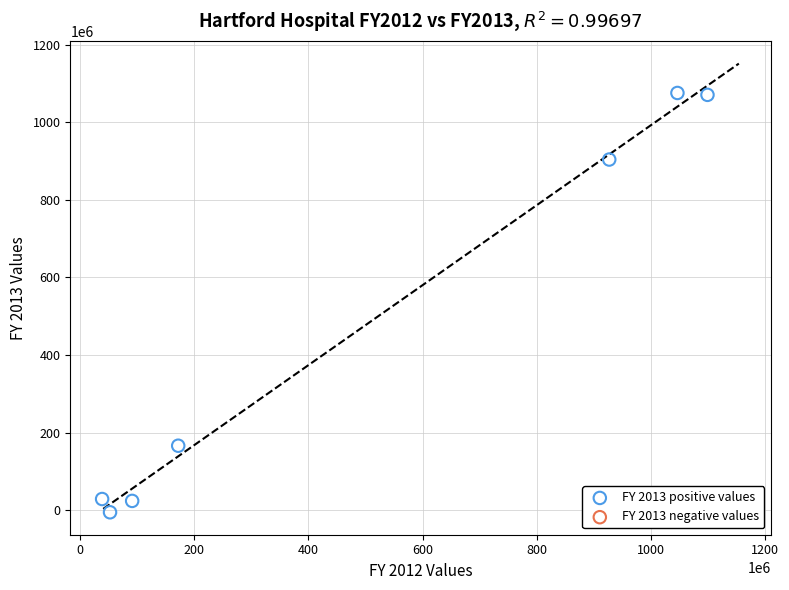

What is the range of Y values (max minus min)?

1080104228